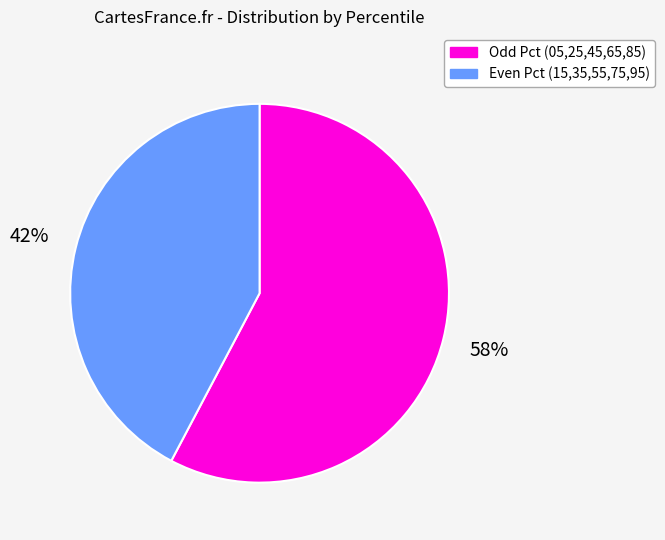

How many segments does this pie chart have?

2